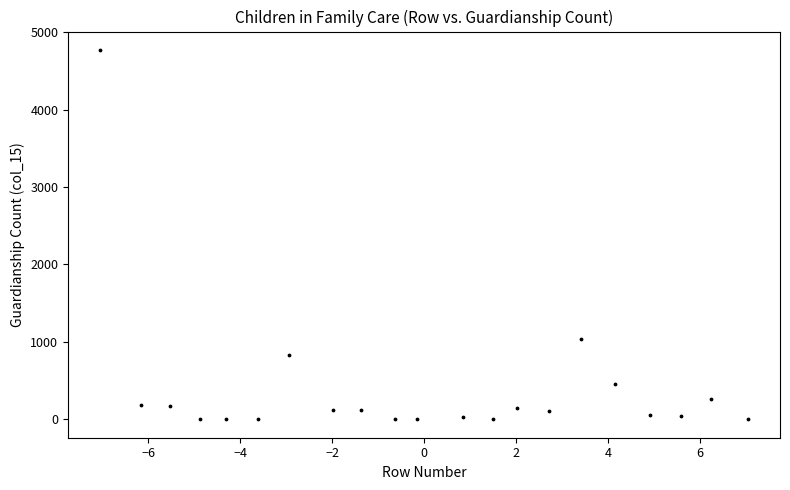

What is the range of X values (max minus min)?

14.1